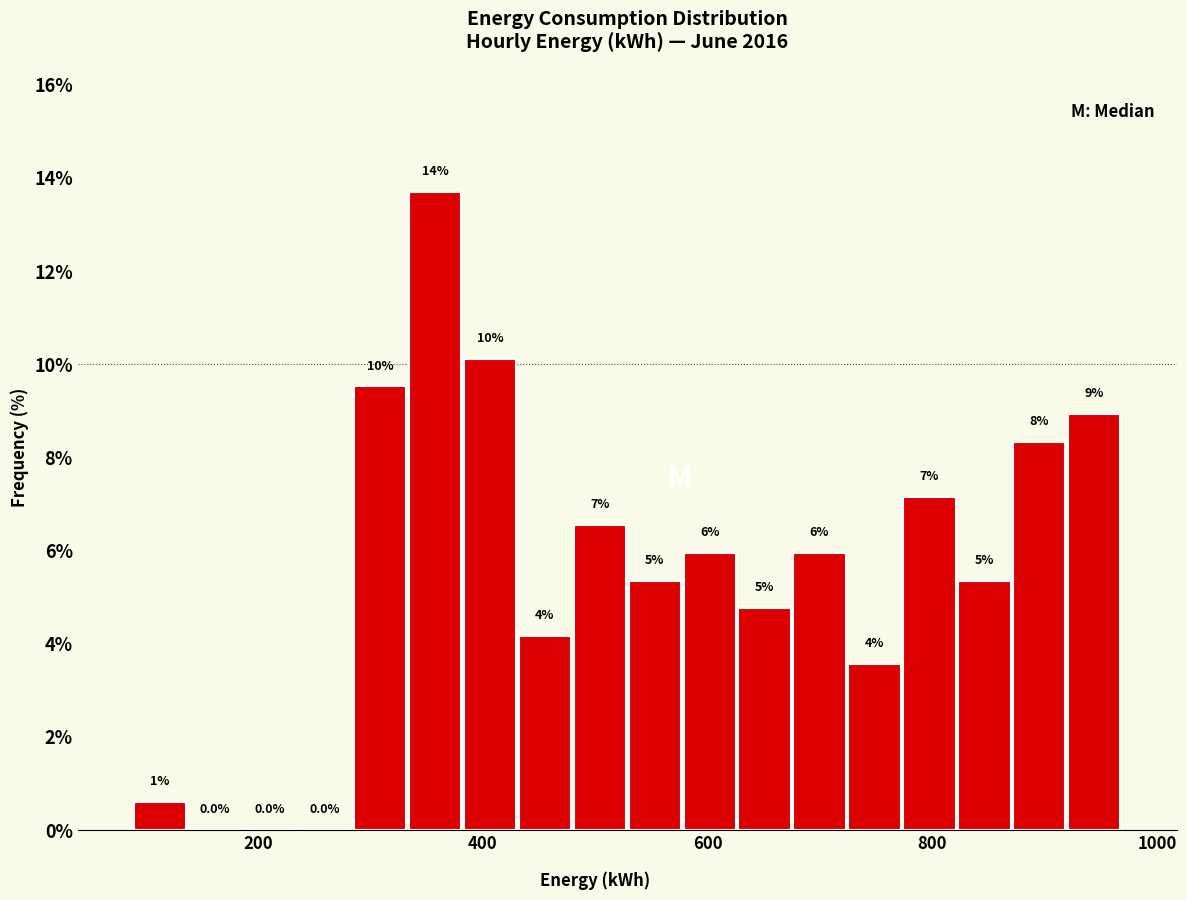

Around what value on the x-axis is the tallest bar? Give the approximate position of its centre, as read against the axis.

360